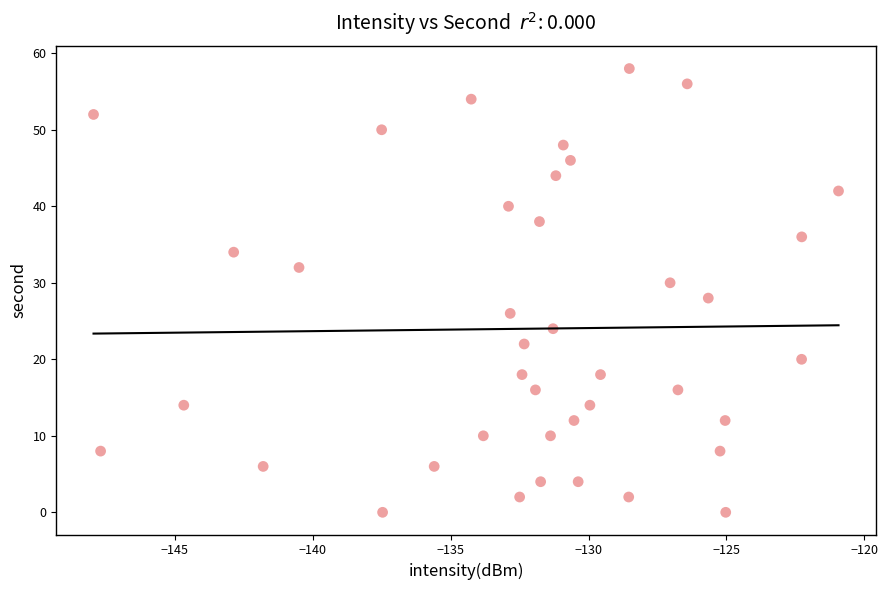

What is the range of Y values (max minus min)?

58